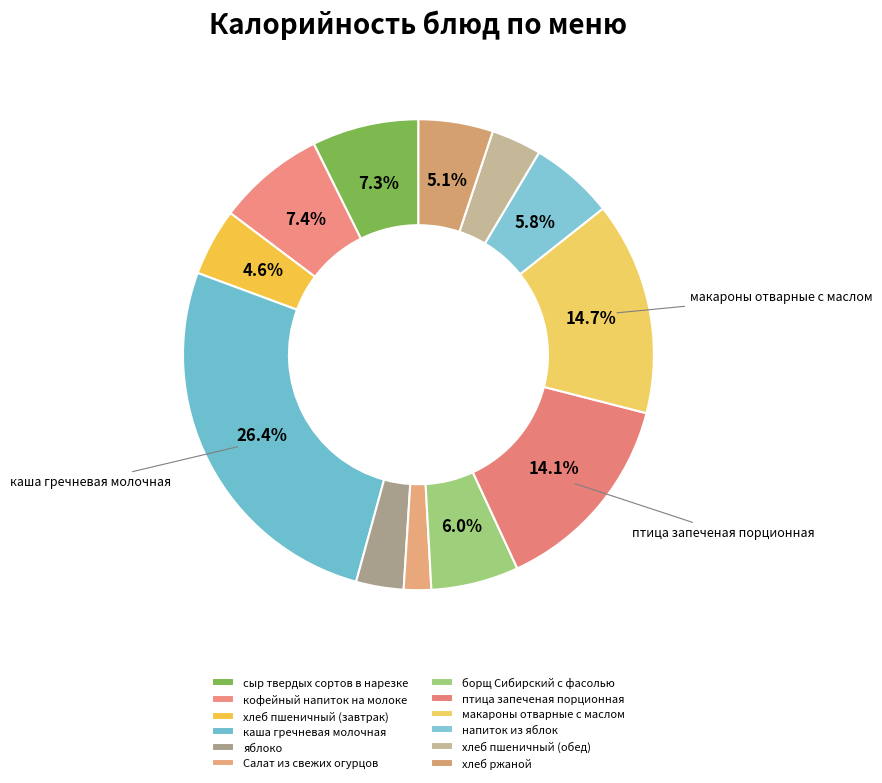

Is there a majority slice in this chart?

No